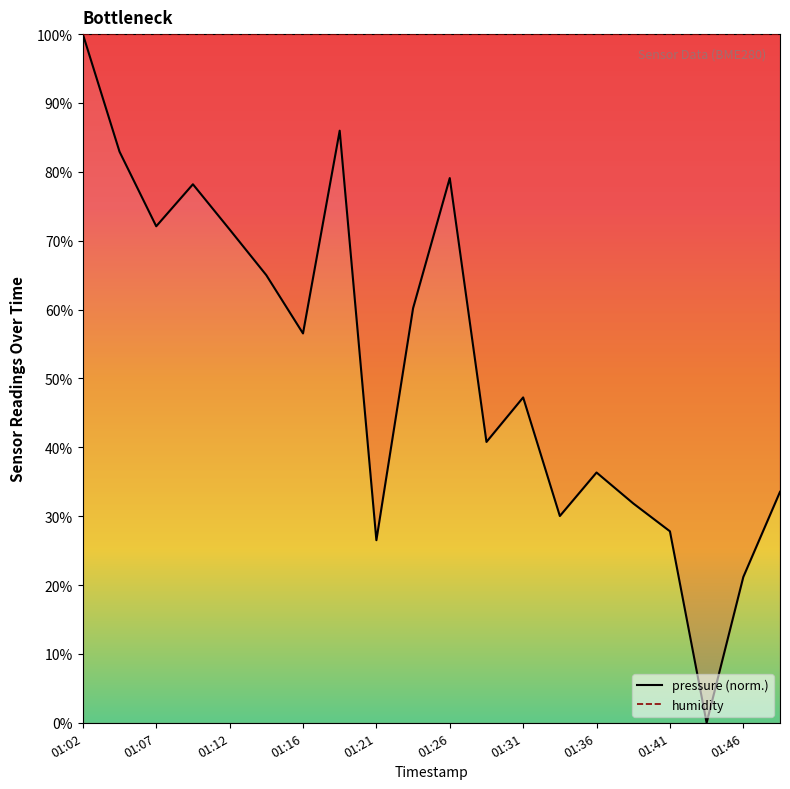

How many positive values are there?

19